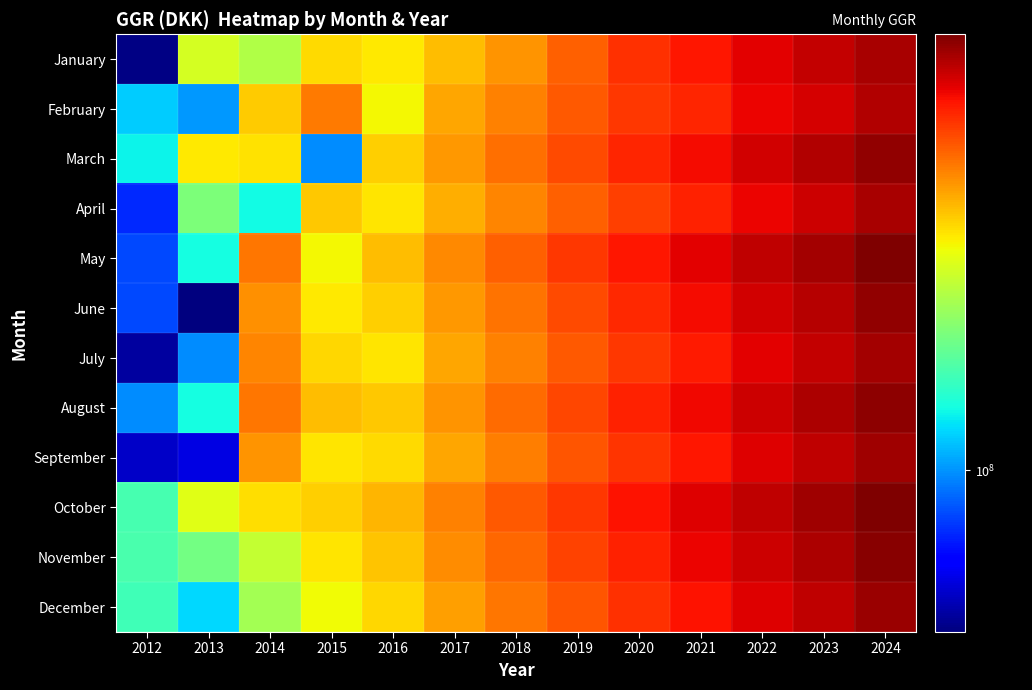

Reading left to right, what are all the values shown in this chart?

January: 2012=76714842.1	2013=140155321.8	2014=134482419.0	2015=150533236.0	2016=148234567.1	2017=155432109.9	2018=162345678.9	2019=171234567.9	2020=180123456.8	2021=185432109.9	2022=190123456.8	2023=195432109.9	2024=200123456.8
February: 2012=105664035.9	2013=100687268.0	2014=152821366.3	2015=166379448.4	2016=145678901.2	2017=158901234.6	2018=165432109.9	2019=172345678.9	2020=178901234.6	2021=182345678.9	2022=188901234.6	2023=192345678.9	2024=198901234.6
March: 2012=110131514.1	2013=148243762.0	2014=149227152.5	2015=99440572.3	2016=152345678.9	2017=161234567.9	2018=168901234.6	2019=175432109.9	2020=182345678.9	2021=187654321.1	2022=193456789.0	2023=198765432.1	2024=204567890.1
April: 2012=90212681.2	2013=126291914.8	2014=111019831.3	2015=153238701.2	2016=148901234.6	2017=157654321.1	2018=164567890.1	2019=171234567.9	2020=177654321.1	2021=183456789.0	2022=189012345.7	2023=194321098.8	2024=200123456.8
May: 2012=92843719.2	2013=111404967.0	2014=167153175.5	2015=145678901.2	2016=155432109.9	2017=164321098.8	2018=171234567.9	2019=178901234.6	2020=185432109.9	2021=190765432.1	2022=196234567.9	2023=201543211.0	2024=207654321.1
June: 2012=92806941.1	2013=76244065.2	2014=162601317.9	2015=148234567.1	2016=152345678.9	2017=161234567.9	2018=168012345.7	2019=175432109.9	2020=182012345.7	2021=187654321.1	2022=193123456.8	2023=198432109.9	2024=204321098.8
July: 2012=78653645.7	2013=99461920.6	2014=164546408.0	2015=151234567.9	2016=149012345.7	2017=158901234.6	2018=165678901.2	2019=172345678.9	2020=179012345.7	2021=184321098.8	2022=190234567.9	2023=195543211.0	2024=201432109.9
August: 2012=99402171.9	2013=111236800.7	2014=167270634.5	2015=155432109.9	2016=153456789.0	2017=162345678.9	2018=169012345.7	2019=176234567.9	2020=182901234.6	2021=188432109.9	2022=194123456.8	2023=199432109.9	2024=205321098.8
September: 2012=81245568.9	2013=83245348.0	2014=161975757.7	2015=148901234.6	2016=150234567.9	2017=159123456.8	2018=166234567.9	2019=173012345.7	2020=179678901.2	2021=185012345.7	2022=190876543.2	2023=196187654.3	2024=202012345.7
October: 2012=118128107.3	2013=142543632.8	2014=149794708.3	2015=152345678.9	2016=156789012.3	2017=165678901.2	2018=172345678.9	2019=179012345.7	2020=185678901.2	2021=191012345.7	2022=196876543.2	2023=202187654.3	2024=208012345.7
November: 2012=118291027.7	2013=124838278.7	2014=137781875.7	2015=148765432.1	2016=154321098.8	2017=163210987.7	2018=170123456.8	2019=176789012.3	2020=183456789.0	2021=188901234.6	2022=194567890.1	2023=199876543.2	2024=205765432.1
December: 2012=117348499.0	2013=106944897.7	2014=132493092.7	2015=145432109.9	2016=151234567.9	2017=160123456.8	2018=167012345.7	2019=173678901.2	2020=180345678.9	2021=185789012.3	2022=191456789.0	2023=196765432.1	2024=202654321.1